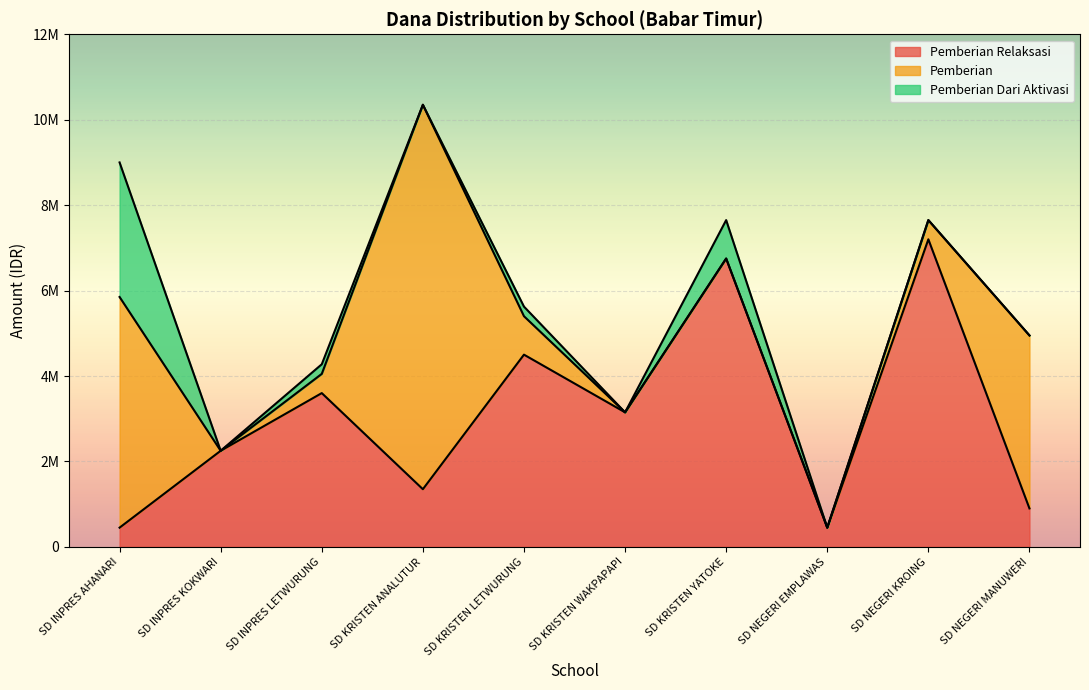

The value of Pemberian Relaksasi (Dana) at SD INPRES AHANARI is 450000. True or false?

True